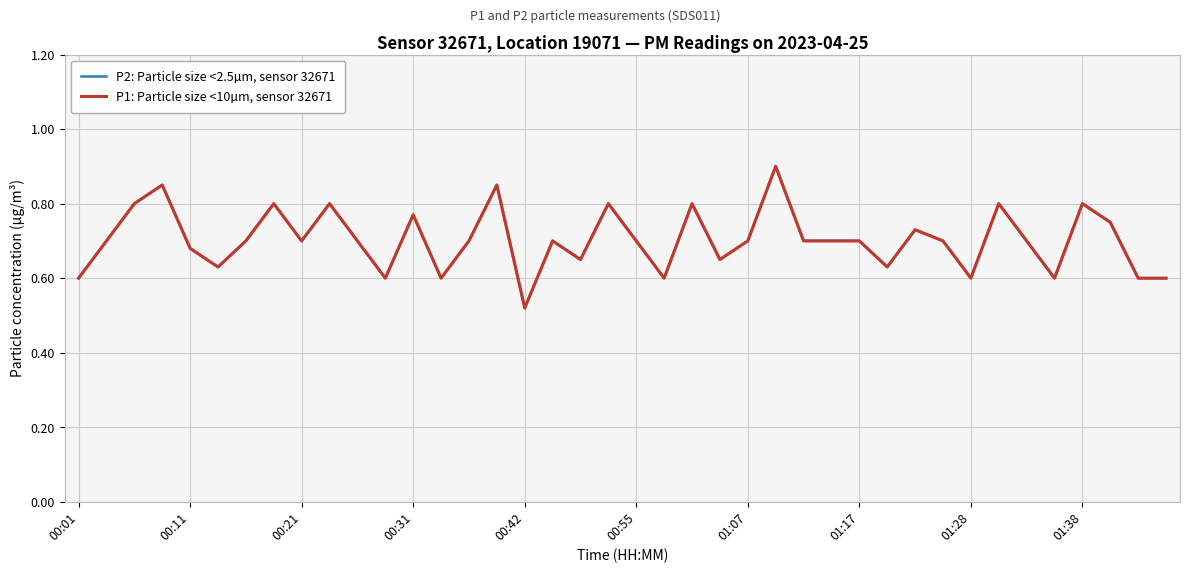

Does the chart display data point markers on the line(s)?

No